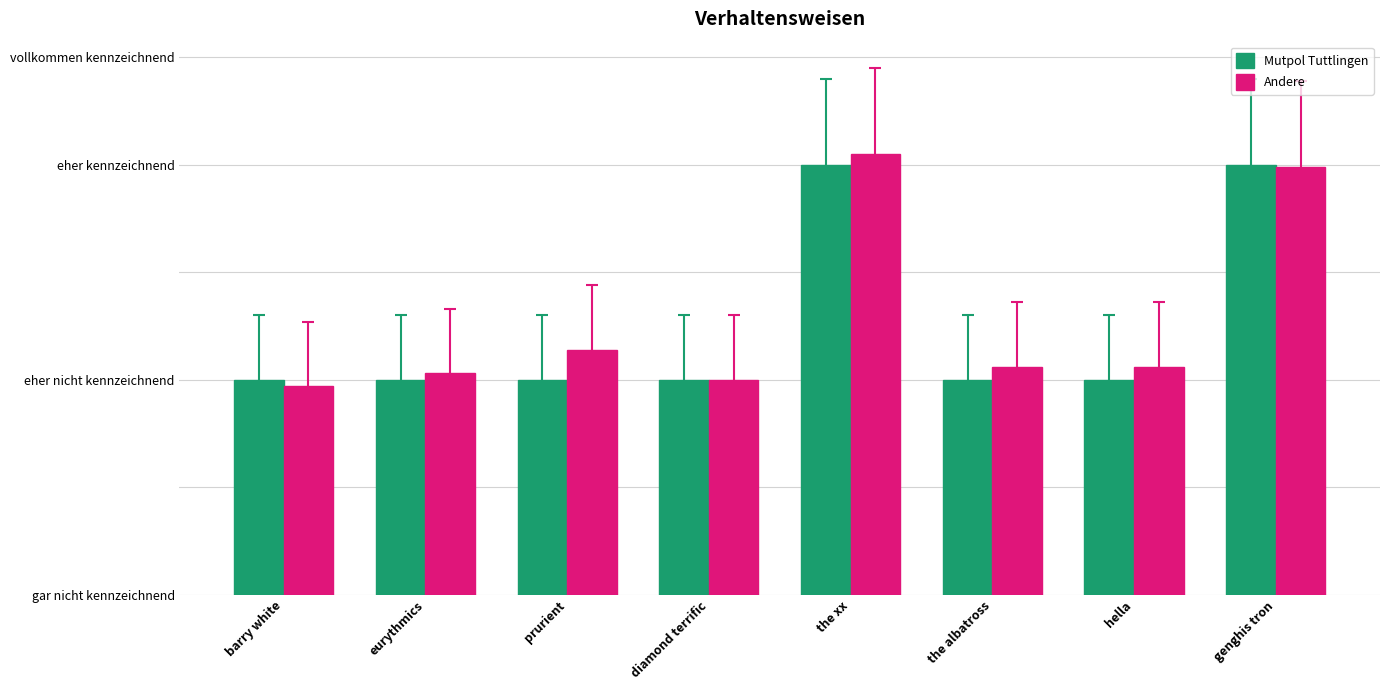

Reading right to left, what are all the values shown in this chart?

Series A: genghis tron=2.0	hella=1.0	the albatross=1.0	the xx=2.0	diamond terrific=1.0	prurient=1.0	eurythmics=1.0	barry white=1.0
Series B: genghis tron=2.0	hella=1.1	the albatross=1.1	the xx=2.0	diamond terrific=1.0	prurient=1.1	eurythmics=1.0	barry white=1.0